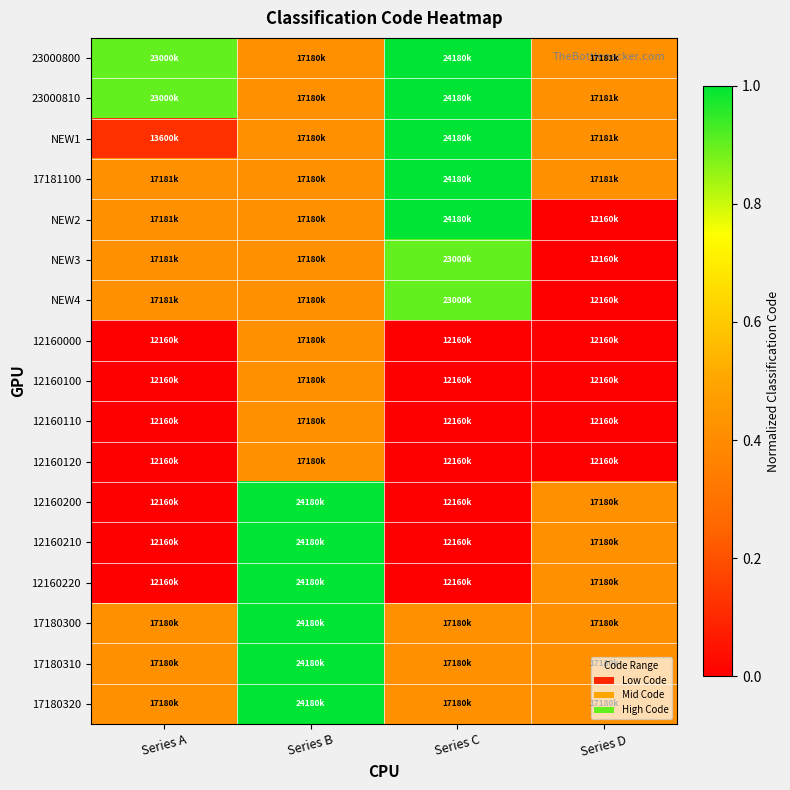

Reading right to left, what are all the values shown in this chart?

23000800: Series D=0.4	Series C=1.0	Series B=0.4	Series A=0.9
23000810: Series D=0.4	Series C=1.0	Series B=0.4	Series A=0.9
NEW1: Series D=0.4	Series C=1.0	Series B=0.4	Series A=0.1
17181100: Series D=0.4	Series C=1.0	Series B=0.4	Series A=0.4
NEW2: Series D=0.0	Series C=1.0	Series B=0.4	Series A=0.4
NEW3: Series D=0.0	Series C=0.9	Series B=0.4	Series A=0.4
NEW4: Series D=0.0	Series C=0.9	Series B=0.4	Series A=0.4
12160000: Series D=0.0	Series C=0.0	Series B=0.4	Series A=0.0
12160100: Series D=0.0	Series C=0.0	Series B=0.4	Series A=0.0
12160110: Series D=0.0	Series C=0.0	Series B=0.4	Series A=0.0
12160120: Series D=0.0	Series C=0.0	Series B=0.4	Series A=0.0
12160200: Series D=0.4	Series C=0.0	Series B=1.0	Series A=0.0
12160210: Series D=0.4	Series C=0.0	Series B=1.0	Series A=0.0
12160220: Series D=0.4	Series C=0.0	Series B=1.0	Series A=0.0
17180300: Series D=0.4	Series C=0.4	Series B=1.0	Series A=0.4
17180310: Series D=0.4	Series C=0.4	Series B=1.0	Series A=0.4
17180320: Series D=0.4	Series C=0.4	Series B=1.0	Series A=0.4